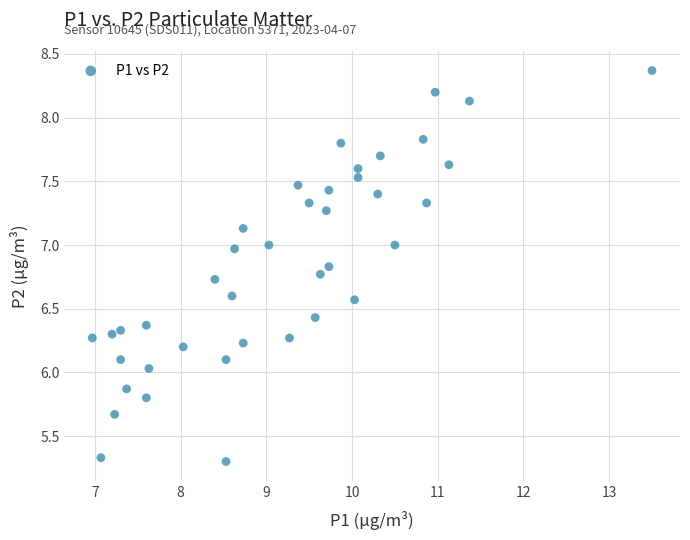

What is the range of Y values (max minus min)?

3.1